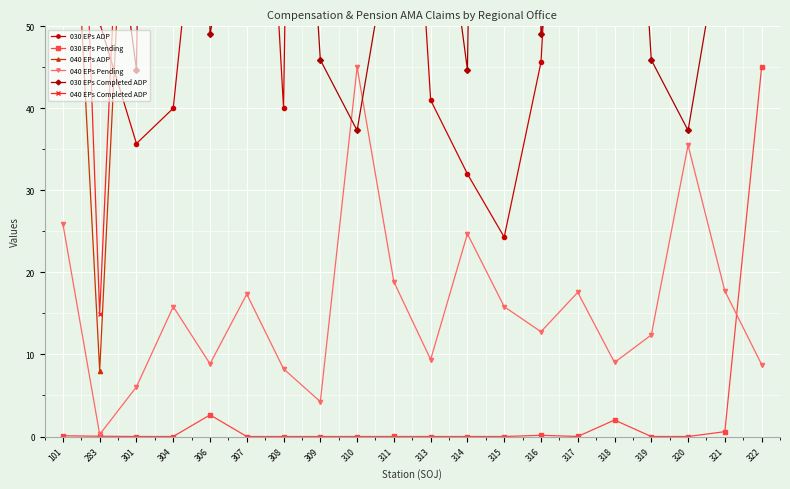

What is the sum of the 040 EPs ADP values at 301 and 311?

221.9